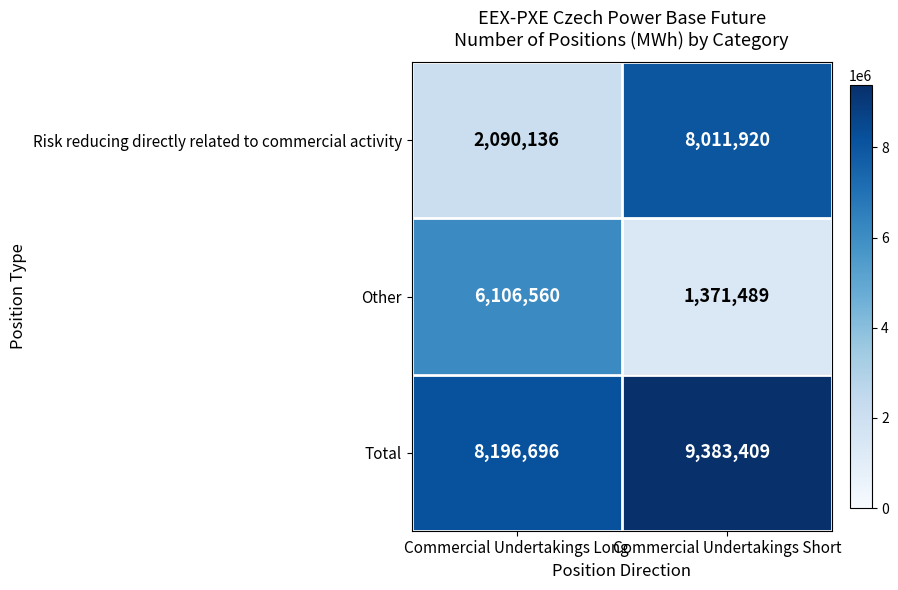

Which category has the highest value in the Other series?

Commercial Undertakings Long